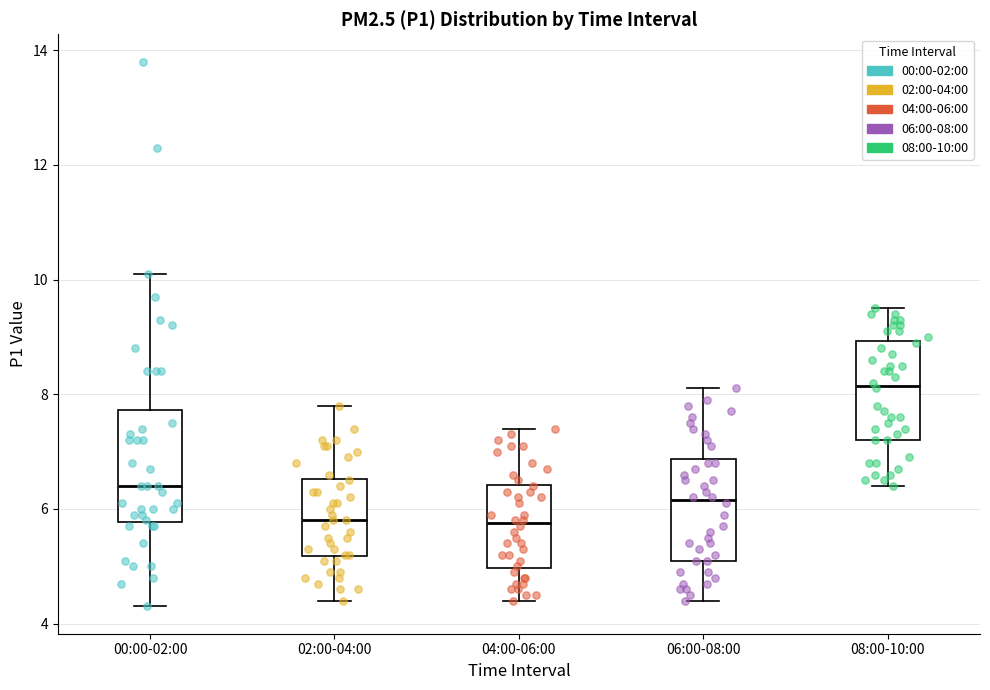

Reading left to right, read every box against the y-axis: the position of its median line, the range the box covers, and the ends of its whiskers. The values are not printed on the chart, so give them approximately, as read against the axis.

00:00-02:00: median 6.4, box 5.8 to 7.8, whiskers 4.4 to 10.2
02:00-04:00: median 5.8, box 5.2 to 6.6, whiskers 4.4 to 7.8
04:00-06:00: median 5.8, box 5.0 to 6.4, whiskers 4.4 to 7.4
06:00-08:00: median 6.2, box 5.2 to 6.8, whiskers 4.4 to 8.2
08:00-10:00: median 8.2, box 7.2 to 9.0, whiskers 6.4 to 9.6